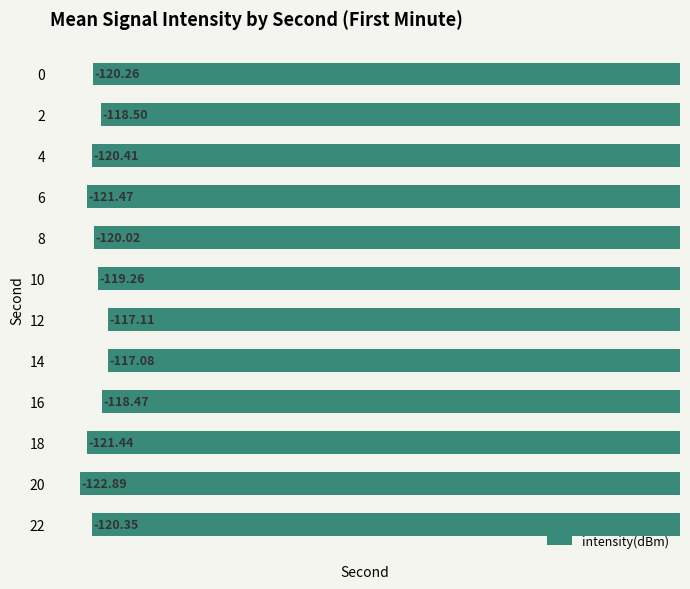

Rank the categories by value from lowest to highest.

20, 6, 18, 4, 22, 0, 8, 10, 2, 16, 12, 14